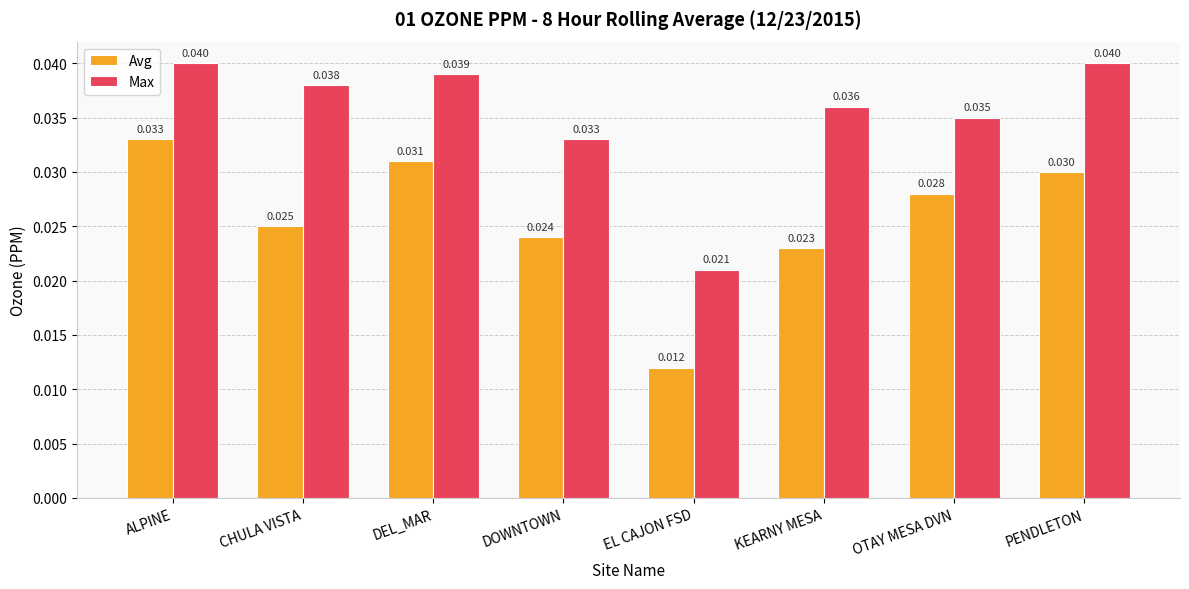

How many bars are there in total?

16